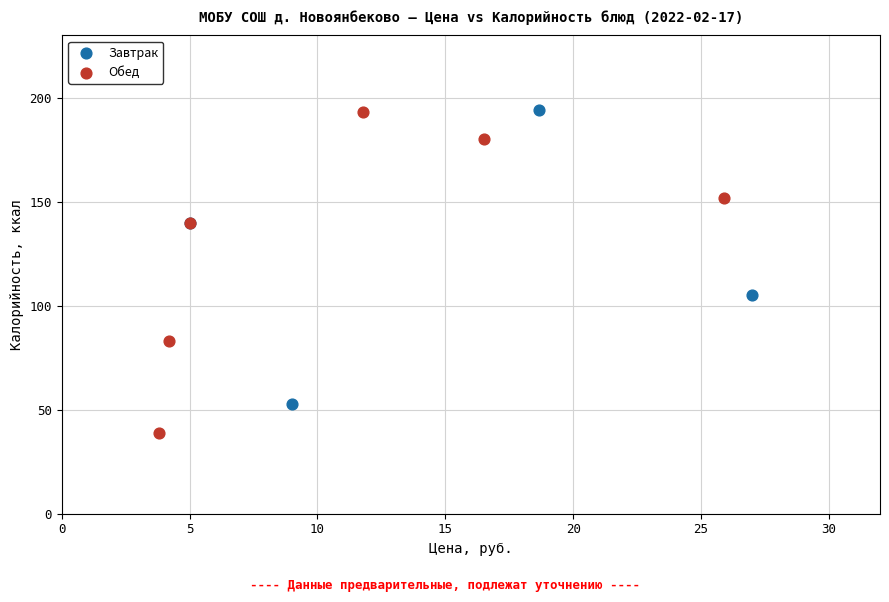

Which series has the largest Y range (max minus min)?

Обед